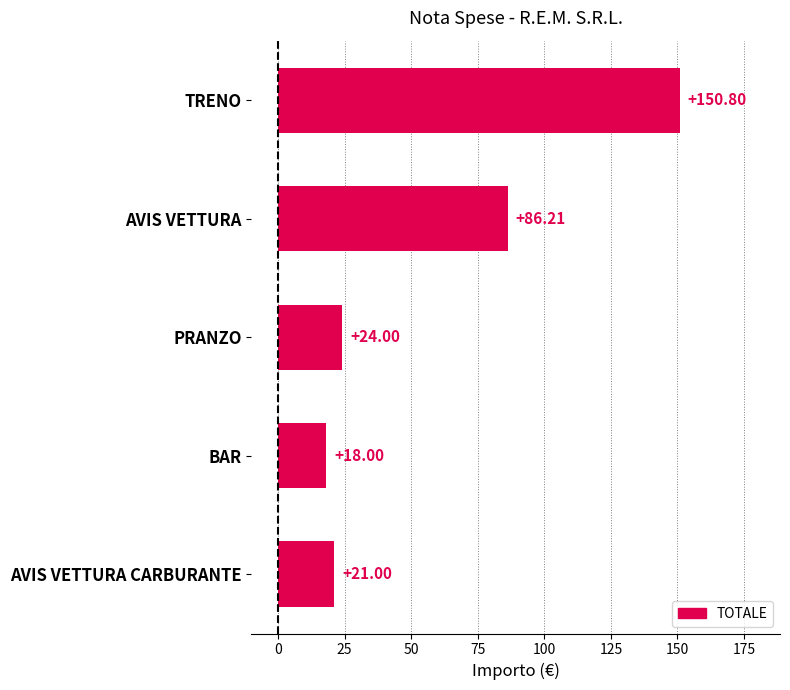

Approximately how many times larger is the value at AVIS VETTURA compared to TRENO?

0.6